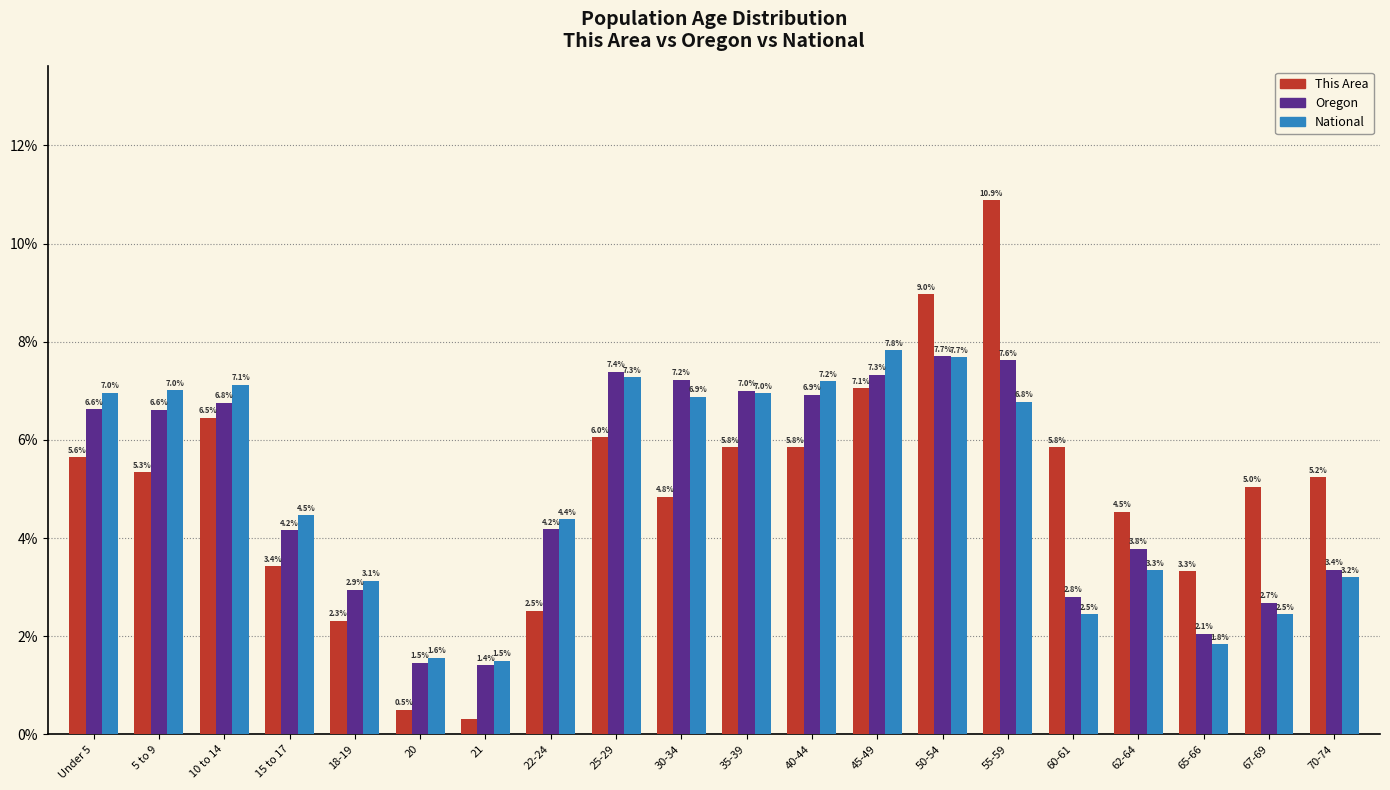

The This Area series shows 3.6 at 45-49. True or false?

False